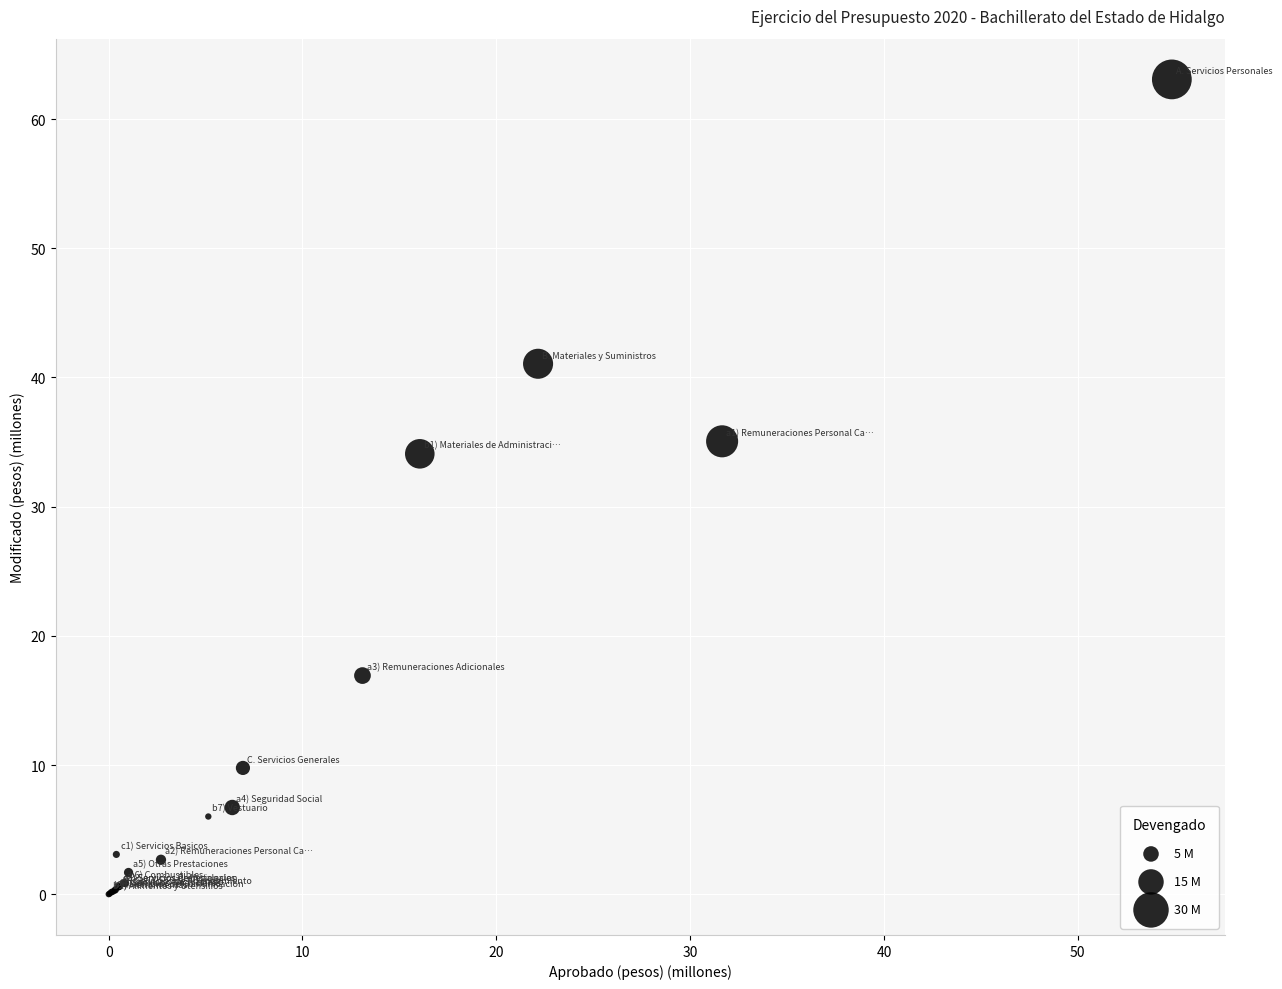

What Y value in the scatter plot is closest to 31?

34.1